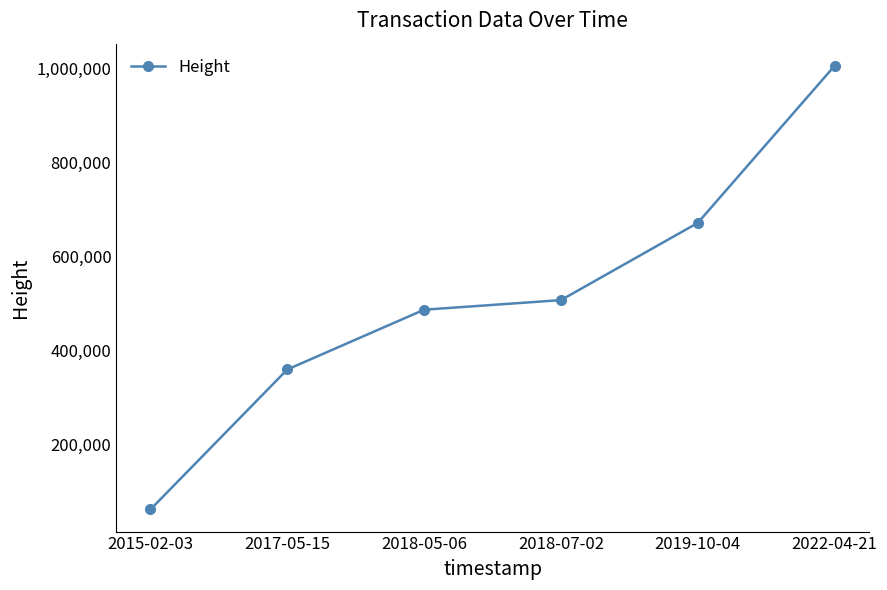

Reading left to right, extract all data points from this chart.

2015-02-03=62960	2017-05-15=360318	2018-05-06=487329	2018-07-02=507713	2019-10-04=671802	2022-04-21=1005561